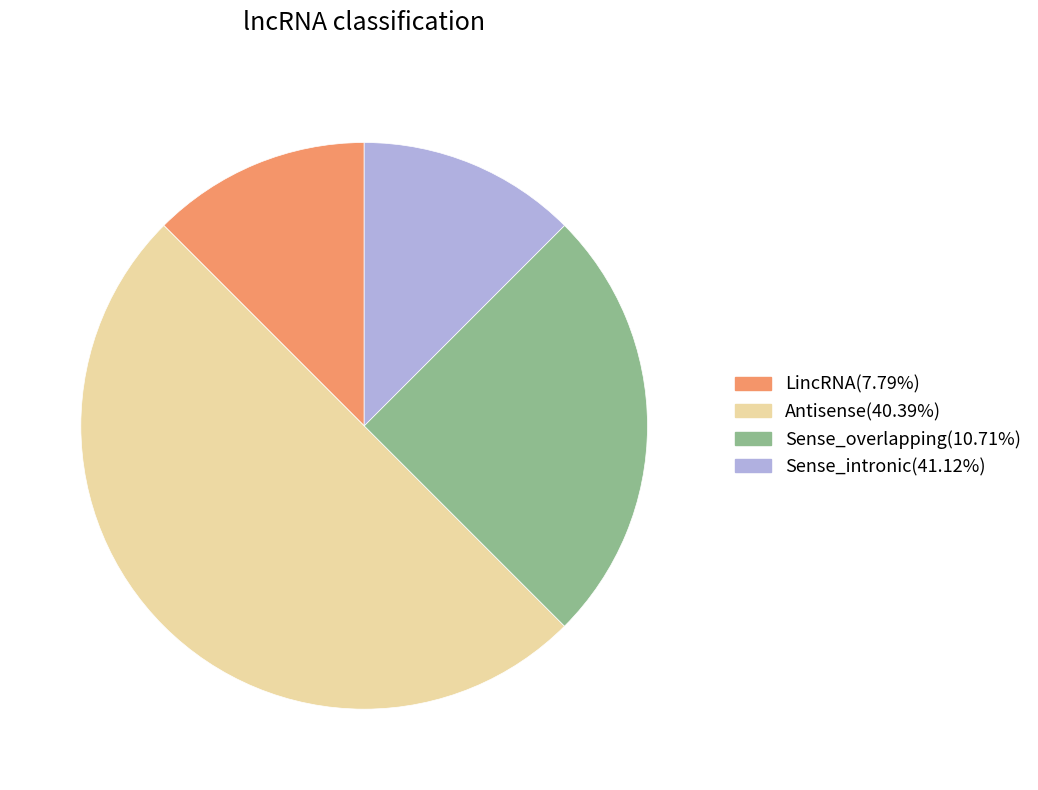

Approximately how many times larger is the value at Sense_intronic(41.12%) compared to LincRNA(7.79%)?

1.0